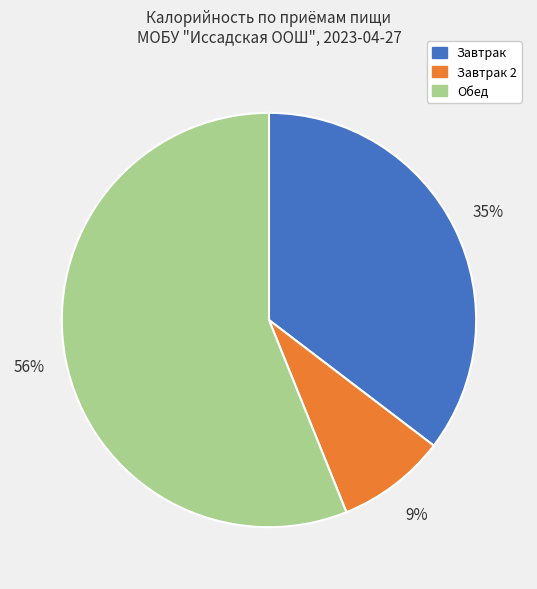

To the nearest percent, what portion does Обед represent?

56%